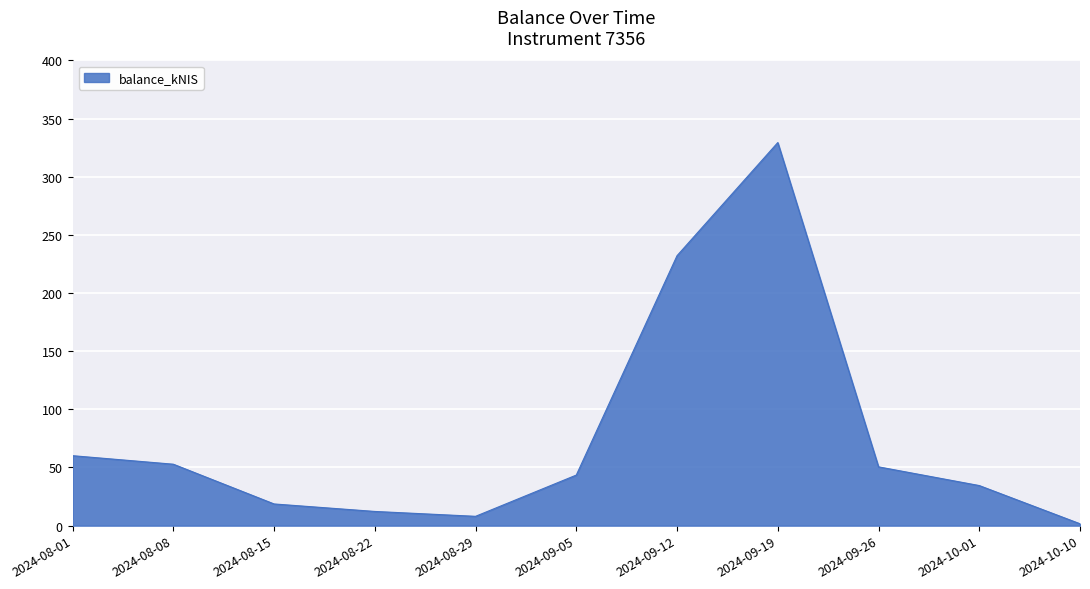

Between 2024-08-08 and 2024-08-22, which is larger?

2024-08-08